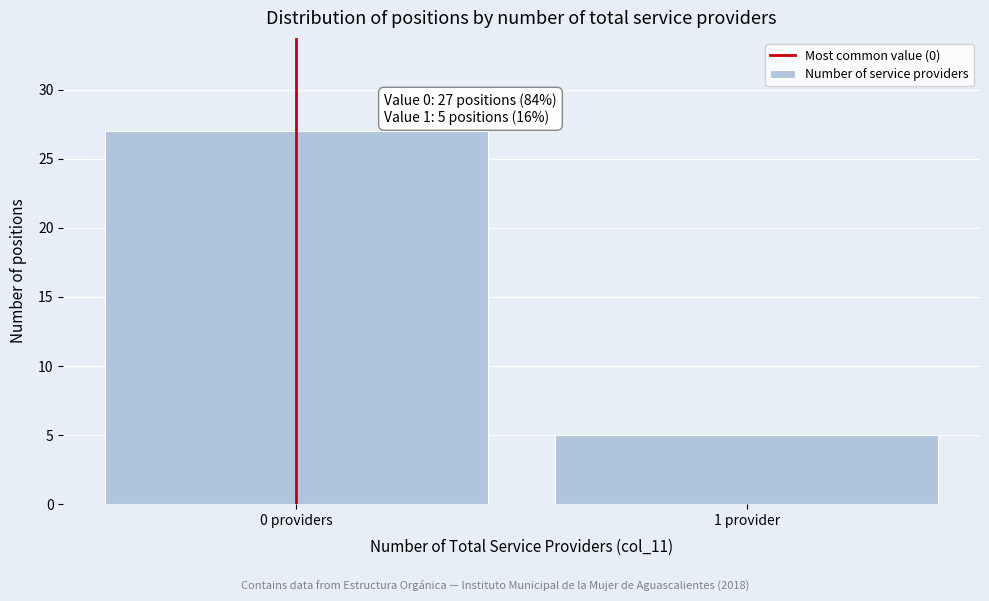

Reading right to left, what are all the values shown in this chart?

5	27